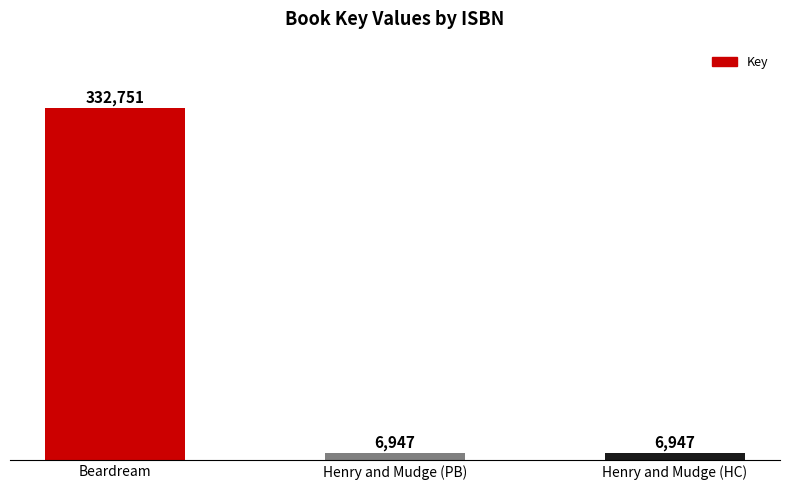

The chart shows a value of 6947 at Henry and Mudge (HC). True or false?

True